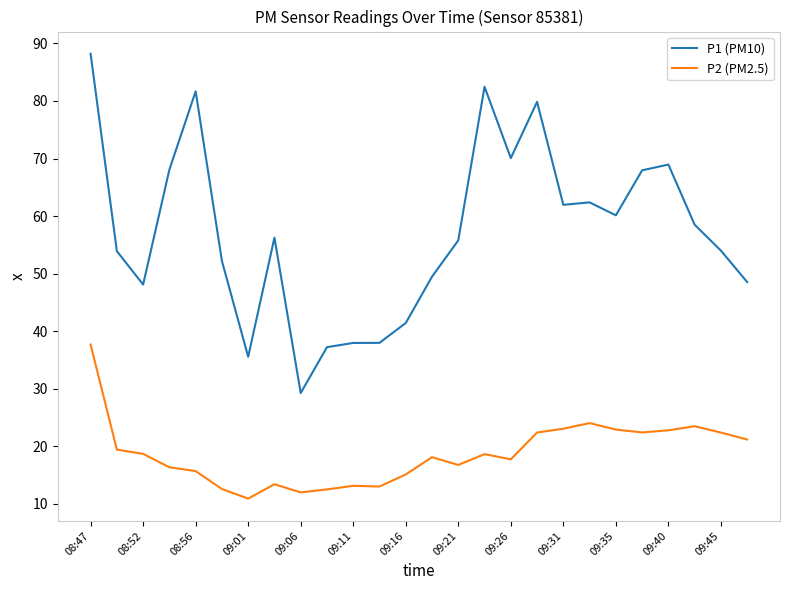

List the series in order of their overall mean, lowest first.

P2 (PM2.5), P1 (PM10)